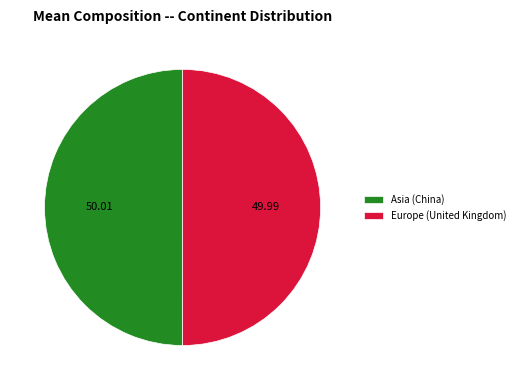

What is the ratio of the value at Europe (United Kingdom) to the value at Asia (China)?

1.0